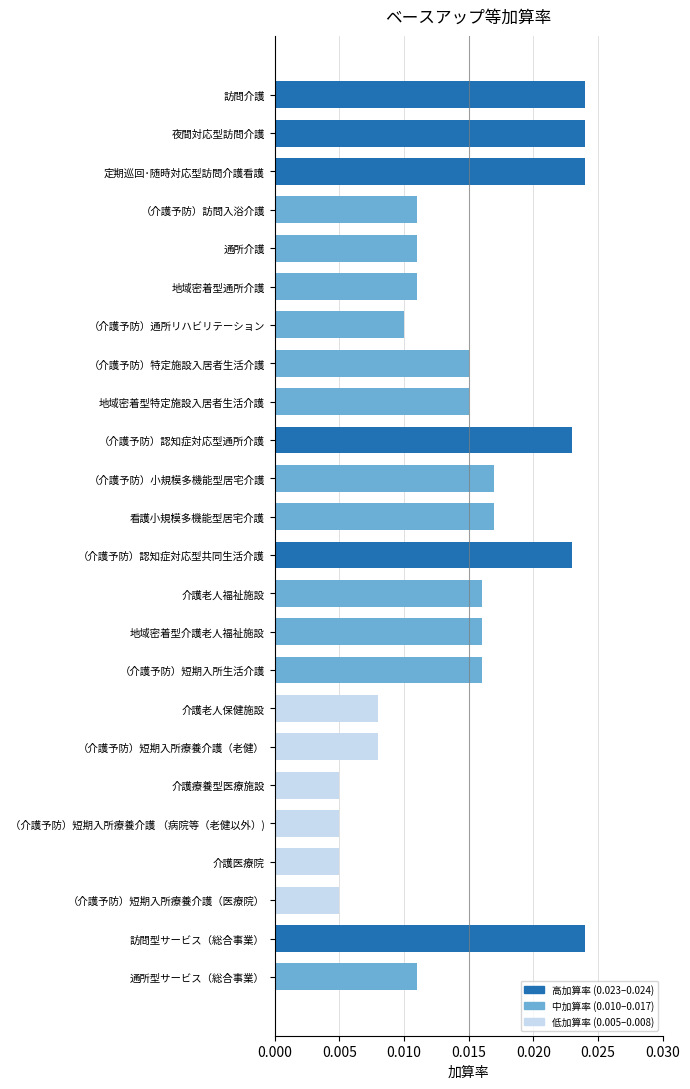

How many values are between 0 and 1?

24